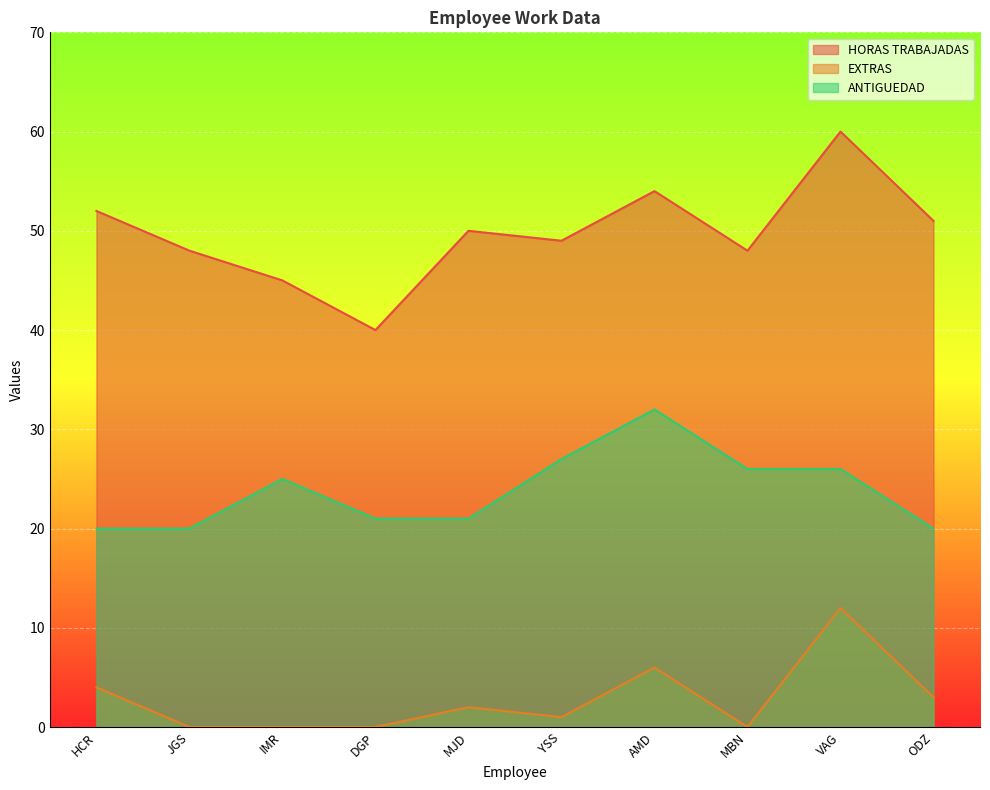

Count the number of categories in the chart.

10